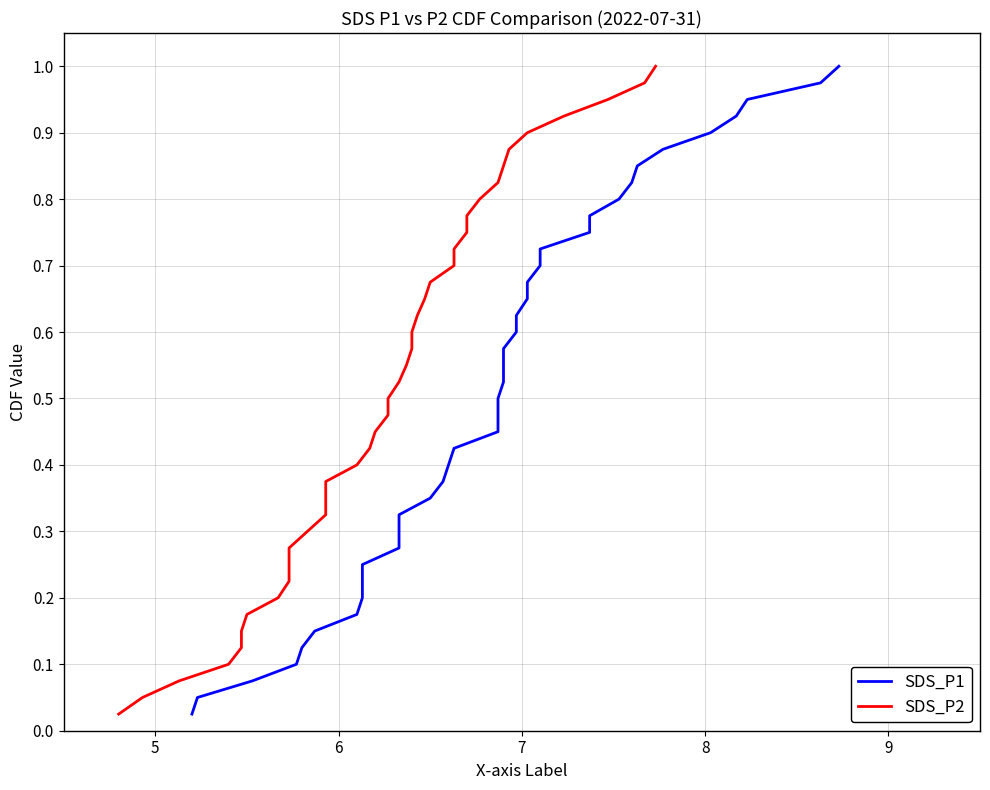

True or false: SDS_P1 has a value of 0.2 at 23.

False